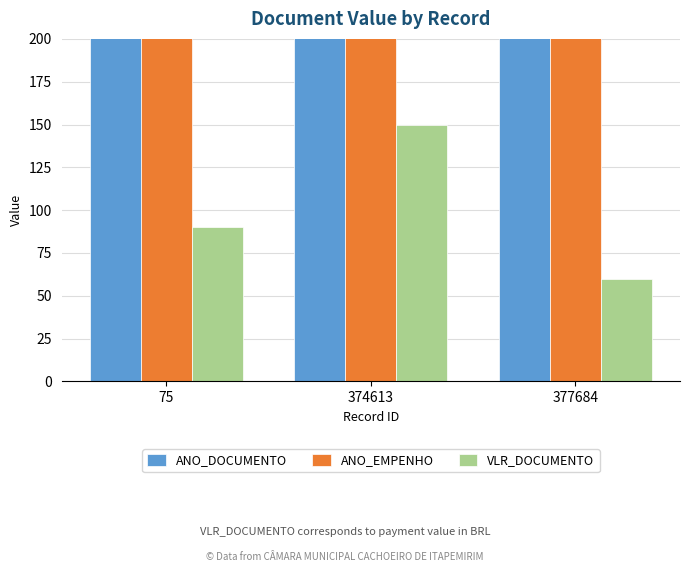

What is the value of the ANO_EMPENHO bar at the 3rd from the left?

2011